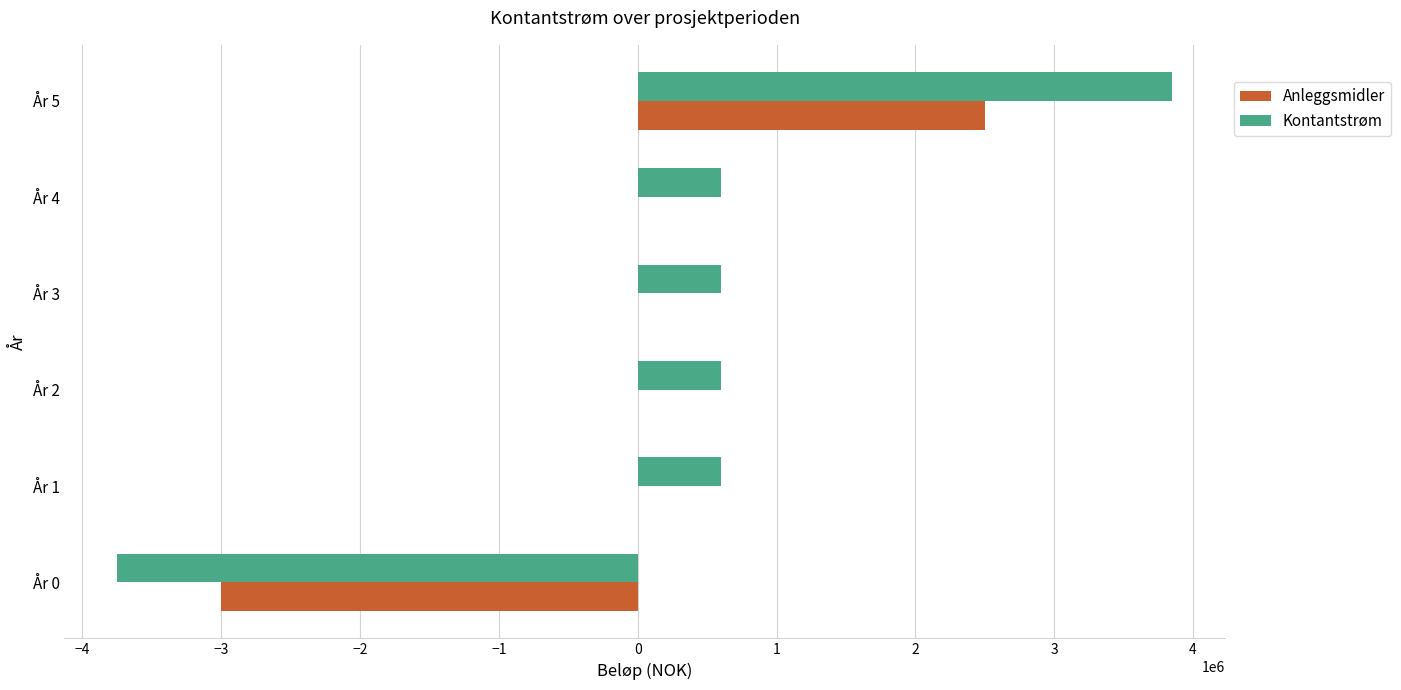

How many distinct data groups are displayed?

2